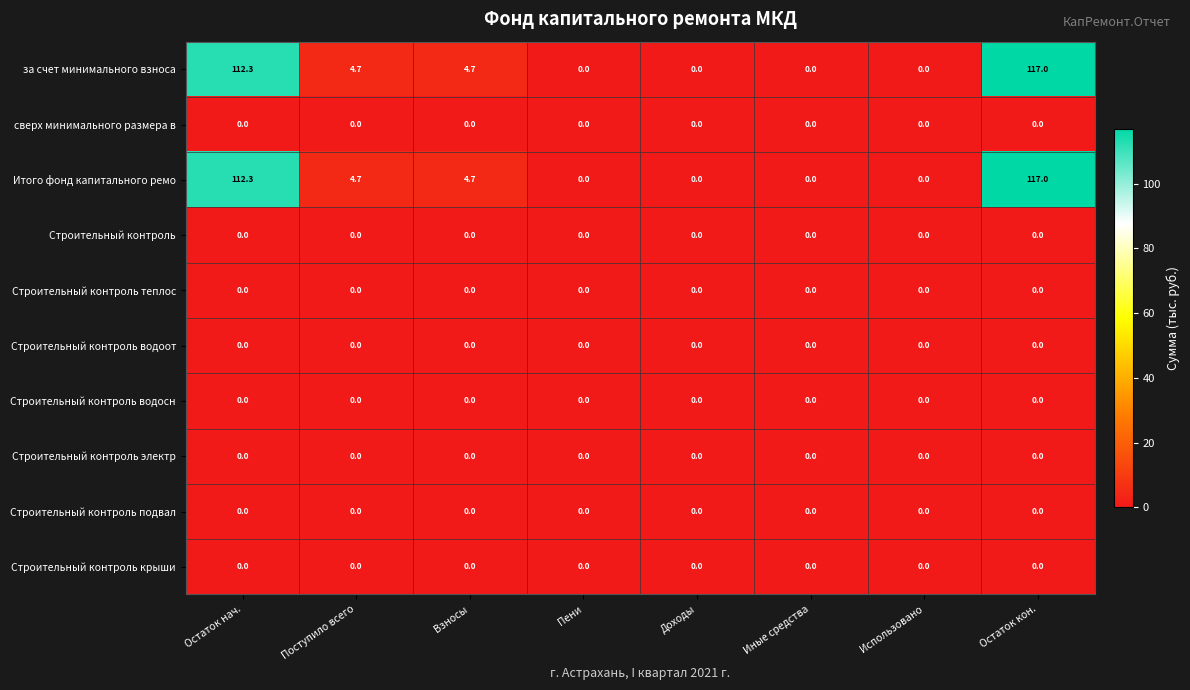

At how many categories does at least one series exceed 51?

2